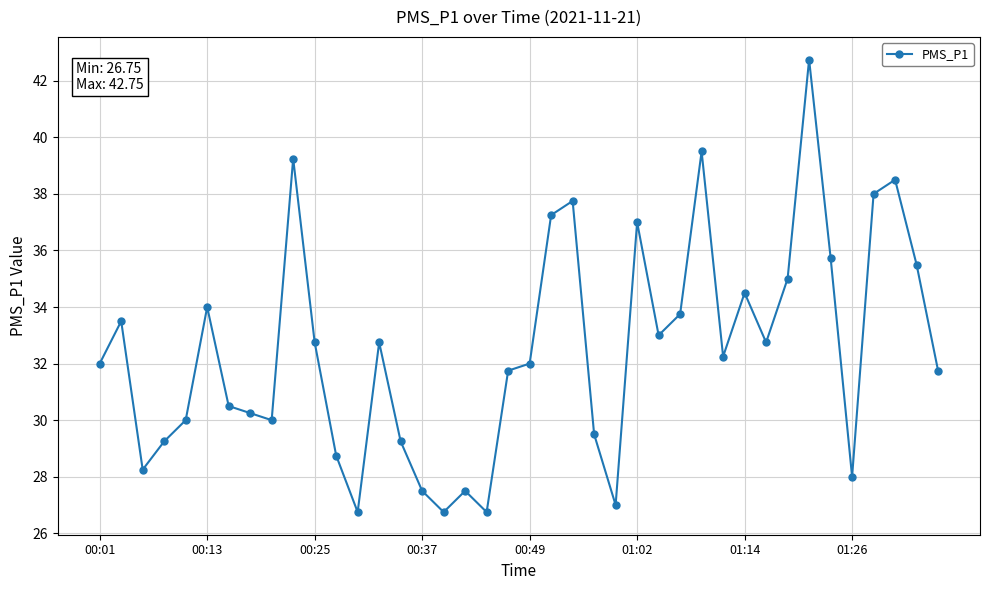

What is the value of the 21st point from the left?

32.0